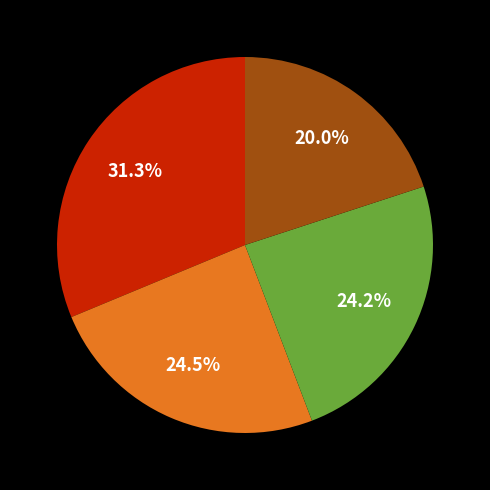

Is there a majority slice in this chart?

No